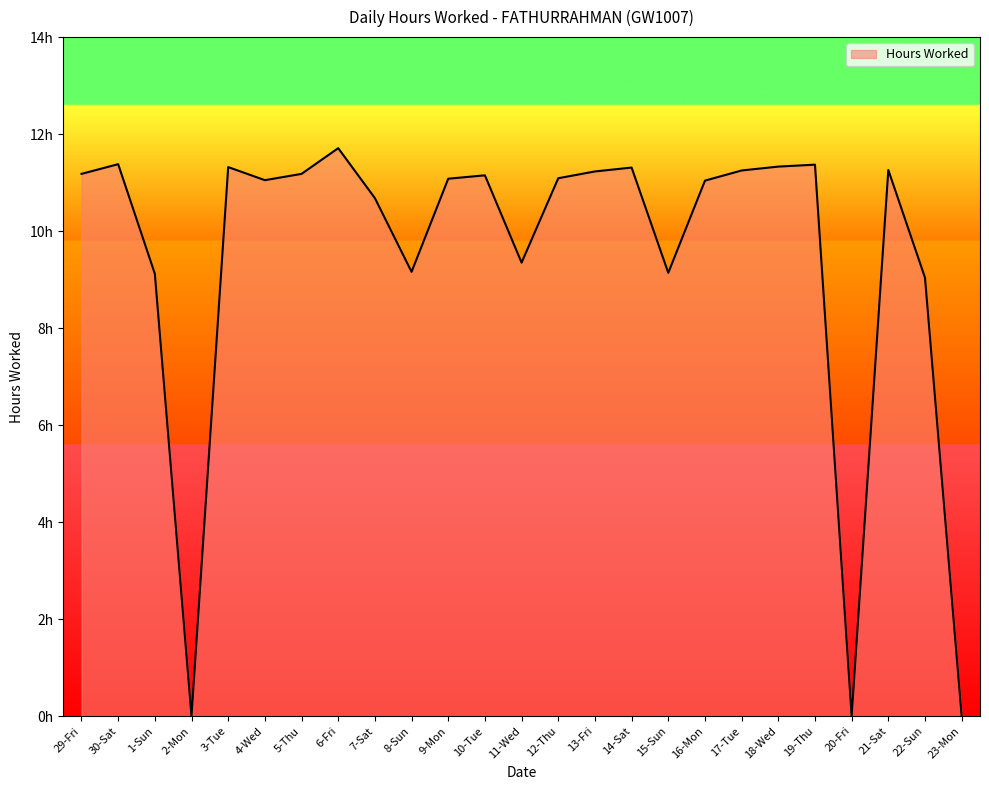

What is the label of the 2nd point from the left?

30-Sat